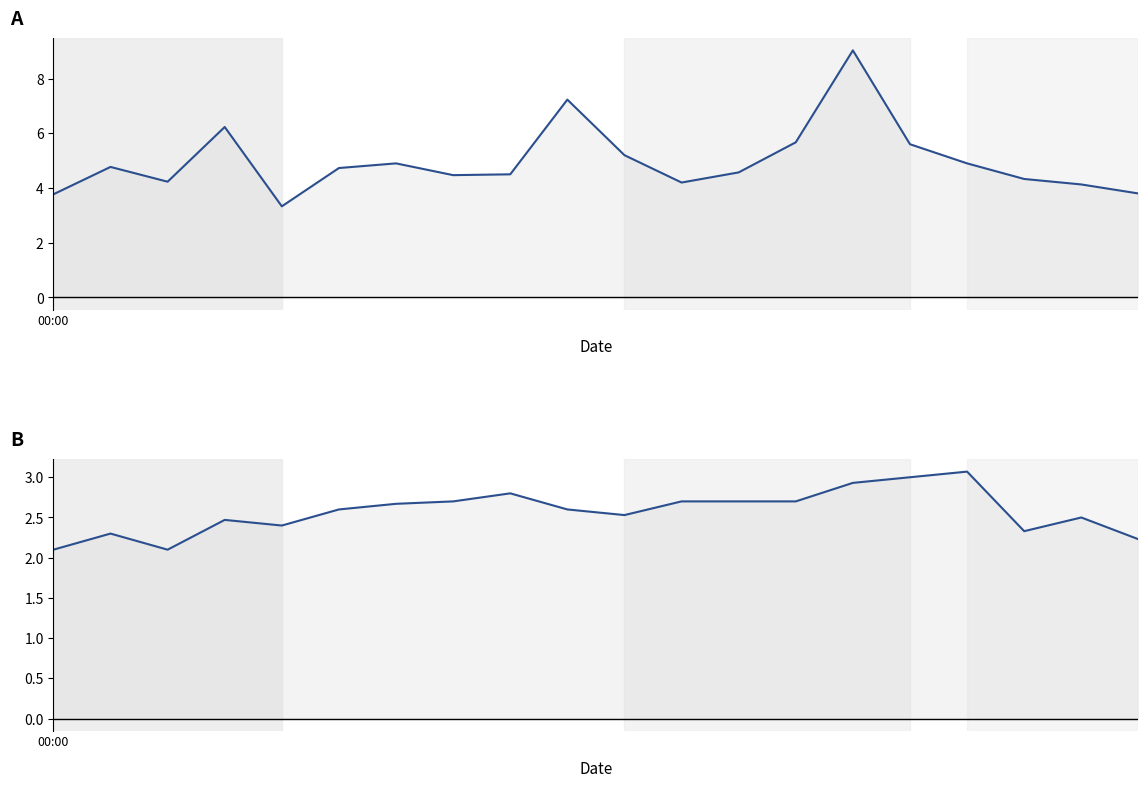

Between 4 and 6, which series saw the biggest shift?

P1